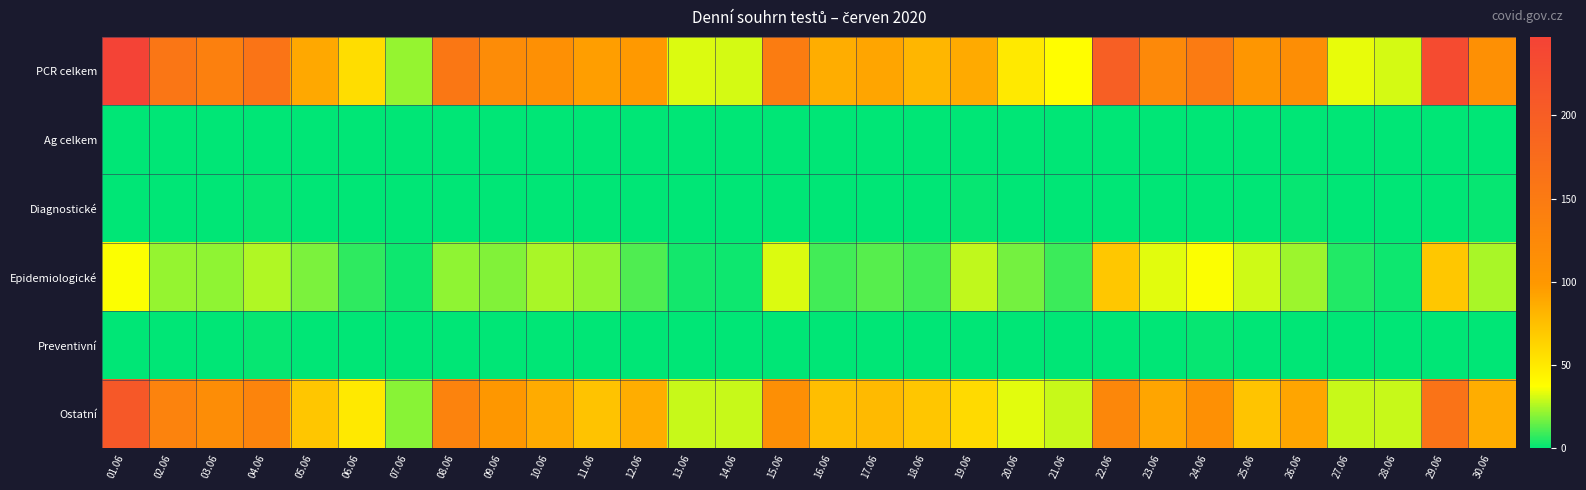

Which series changed the most between 04.06 and 07.06?

PCR celkem